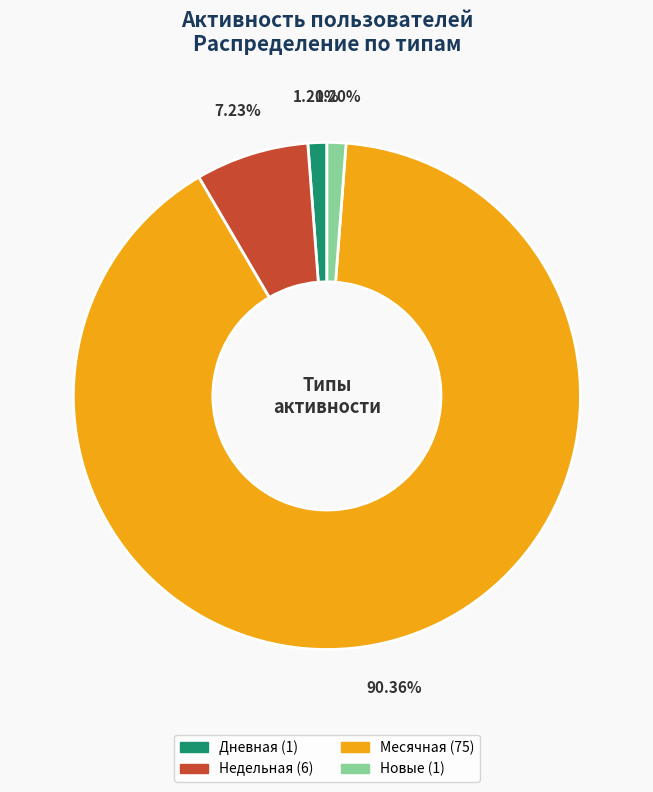

How many slices are in this pie chart?

4